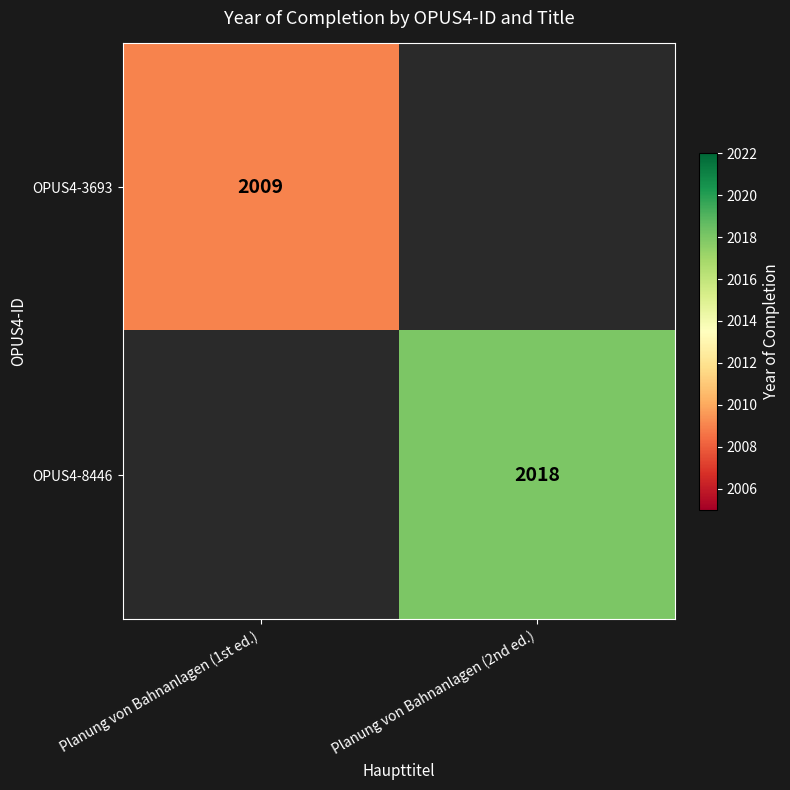

The OPUS4-8446 series shows 497 at Planung von Bahnanlagen (2nd ed.). True or false?

False